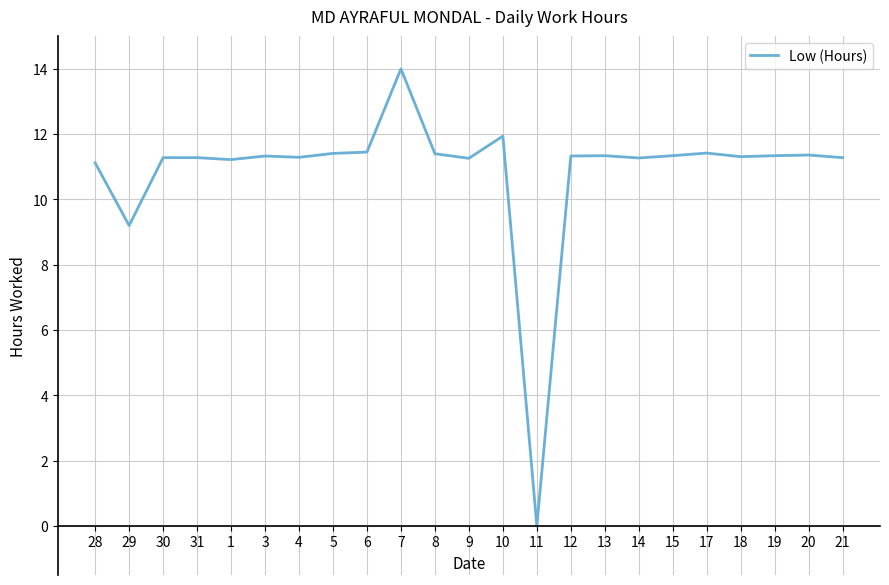

True or false: the data shows 11.3 at 18.

True